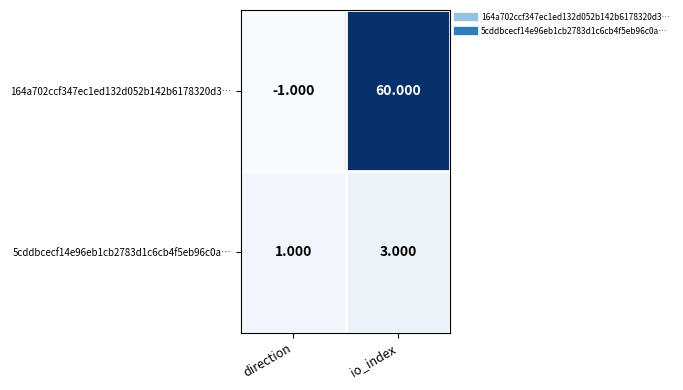

Which category has the lowest value in the 5cddbcecf14e96eb1cb2783d1c6cb4f5eb96c0a… series?

direction